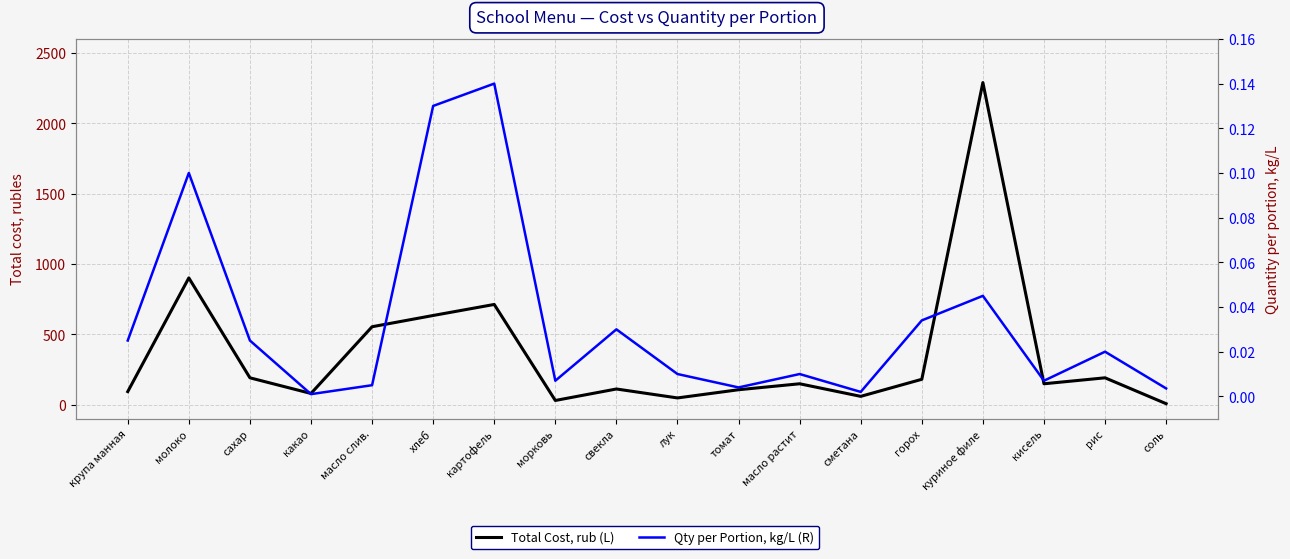

What is the label of the 12th point from the left?

масло растит